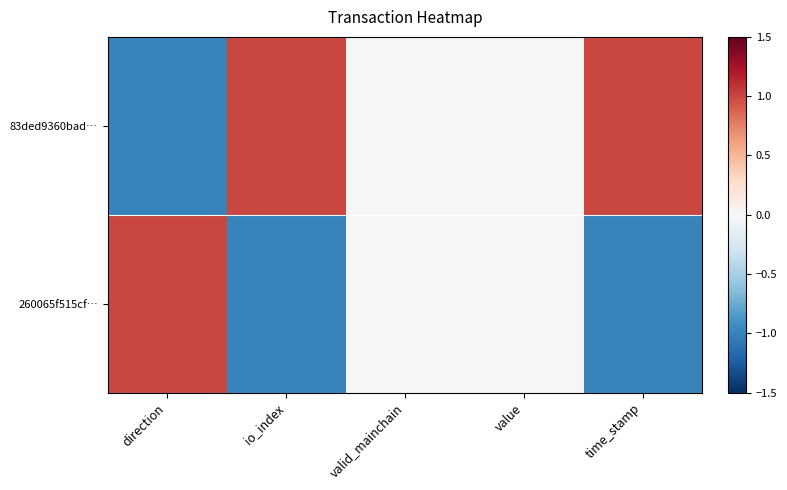

Which series changed the most between io_index and value?

83ded9360bad…